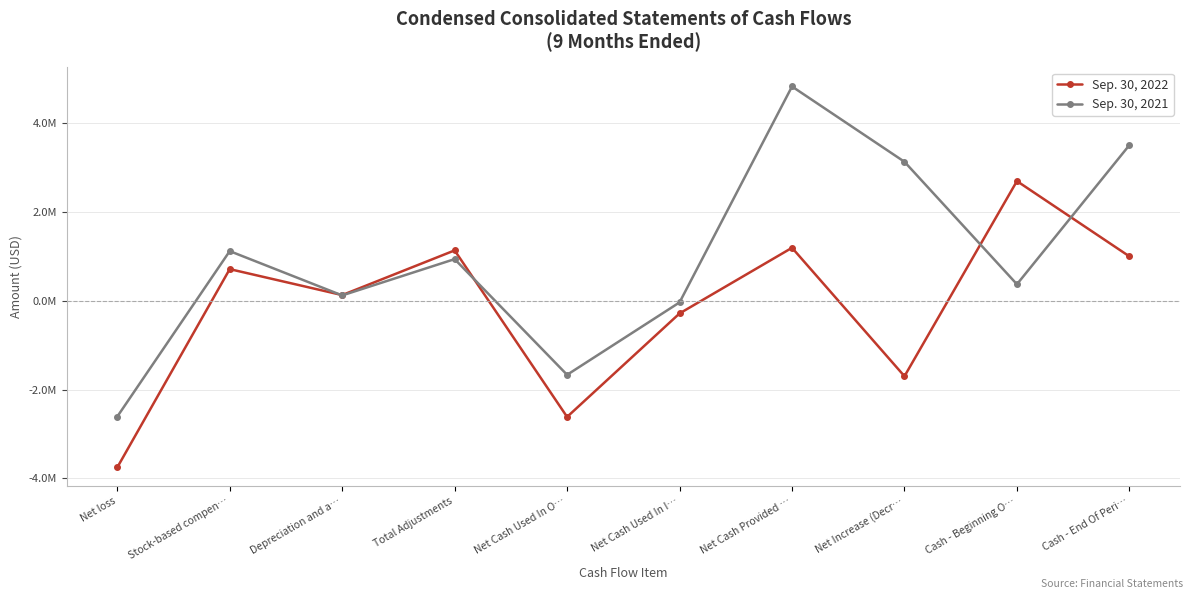

What are all the series names shown in the legend?

Sep. 30, 2022, Sep. 30, 2021